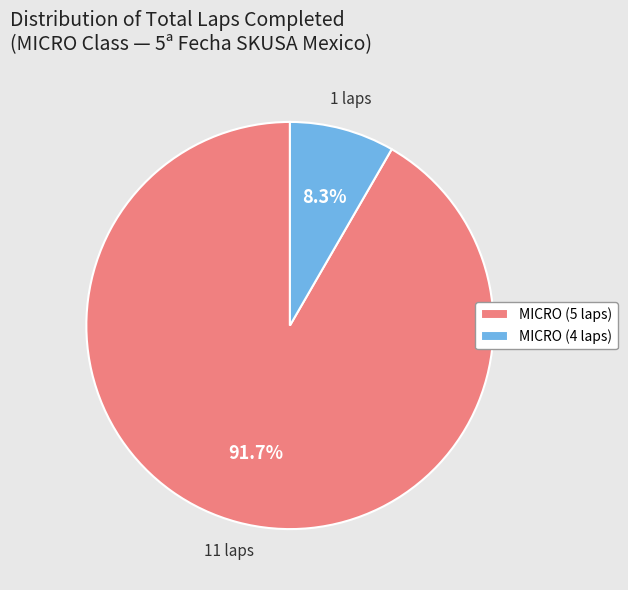

Combined, what portion of the pie is MICRO (5 laps) and MICRO (4 laps)?

100.0%